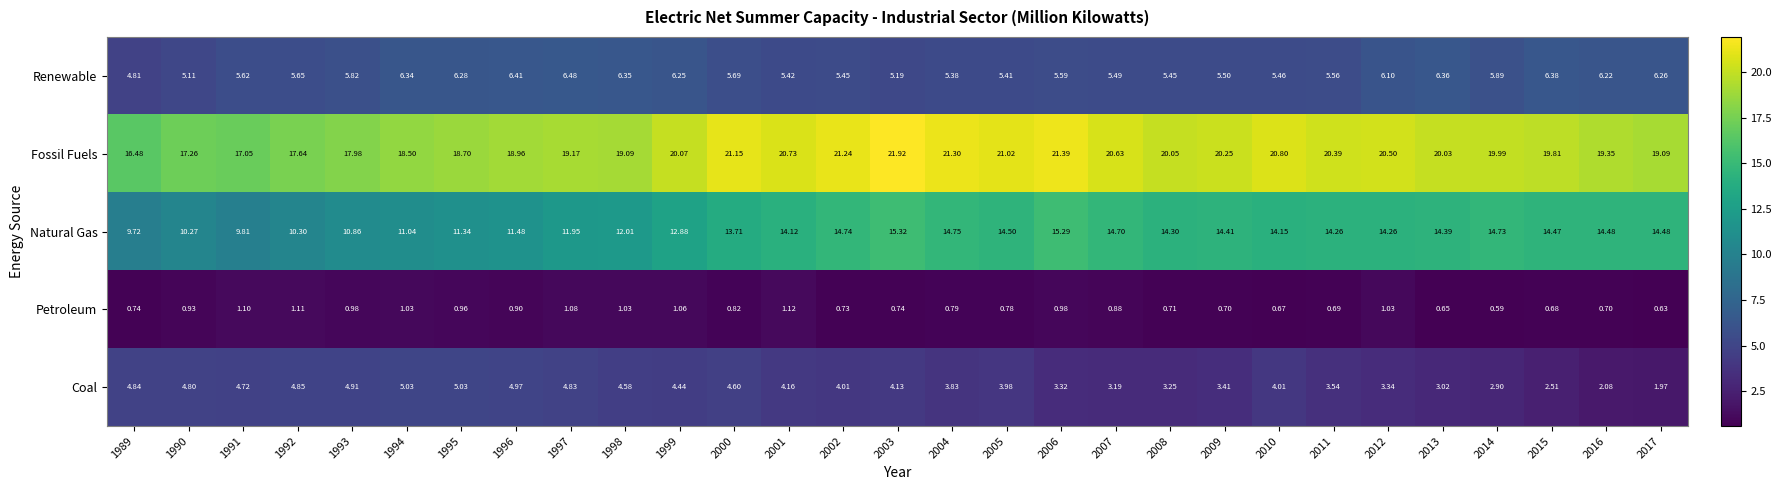

Is the value of Petroleum at 2004 greater than the value of Natural Gas at 2013?

No